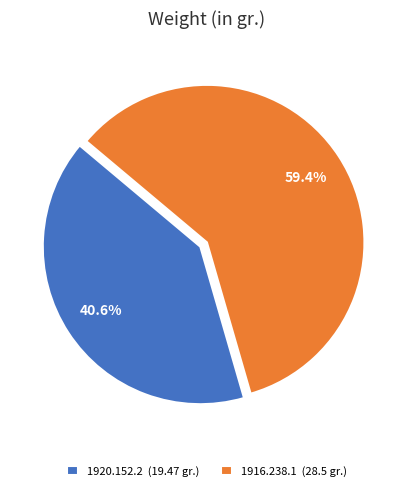

To the nearest percent, what is the average slice percentage?

50%